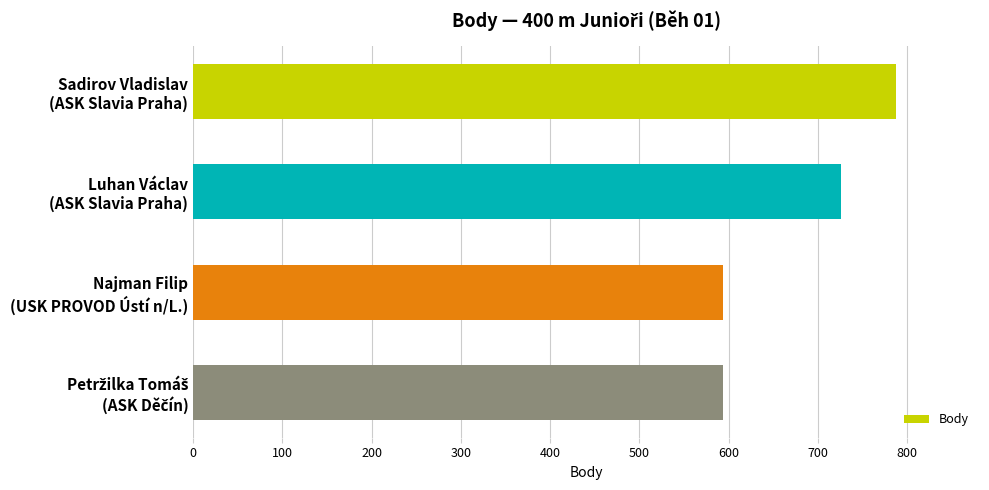

What is the greatest value displayed?

787